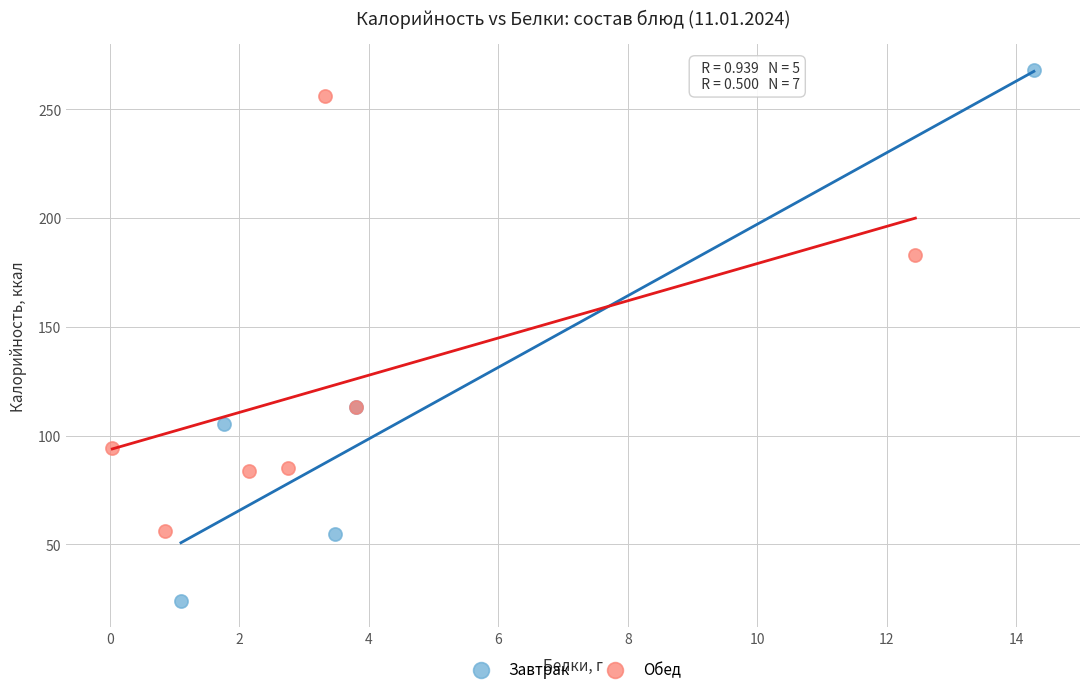

Which series has the widest spread of Y values?

Завтрак